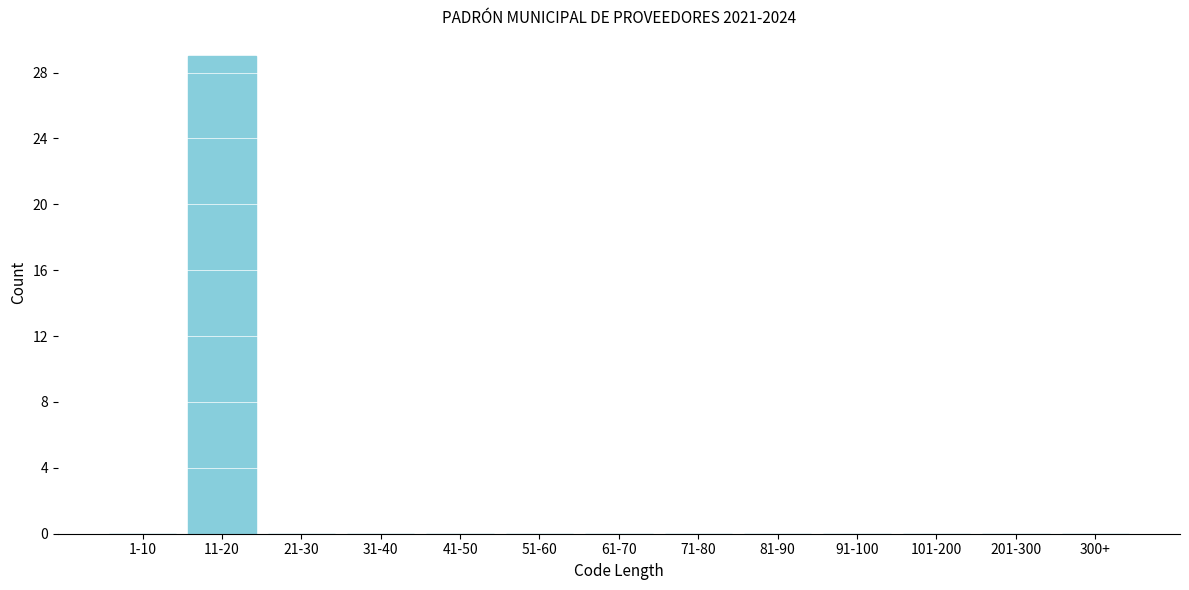

Reading right to left, what are all the values shown in this chart?

300+=0	201-300=0	101-200=0	91-100=0	81-90=0	71-80=0	61-70=0	51-60=0	41-50=0	31-40=0	21-30=0	11-20=29	1-10=0